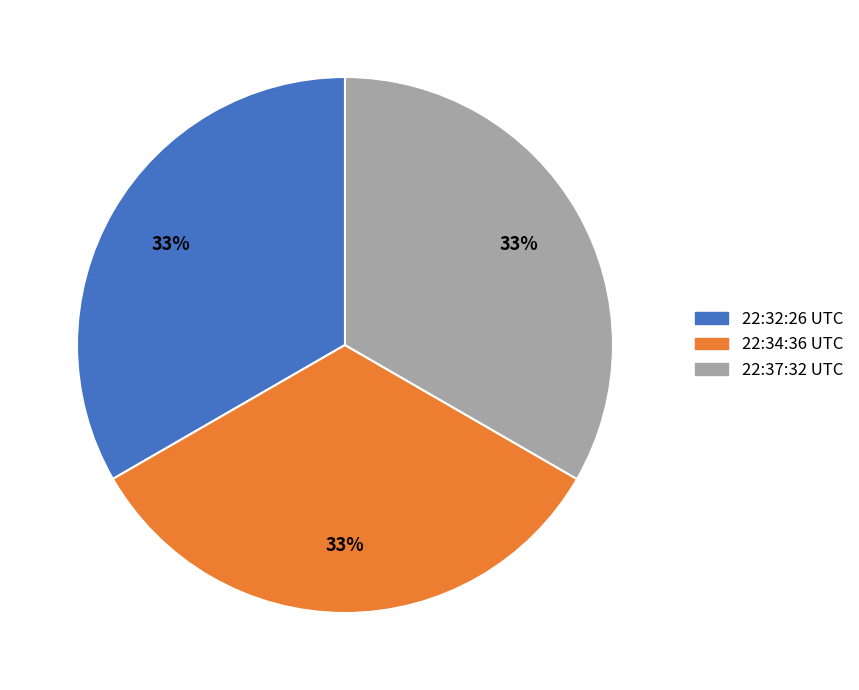

Combined, do 22:32:26 UTC and 22:37:32 UTC account for over 50%?

Yes